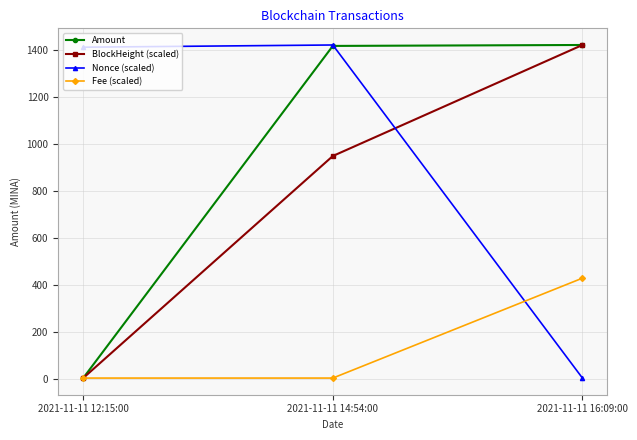

Is it true that Nonce (scaled) equals 1410.1 at 2021-11-11 12:15:00?

True